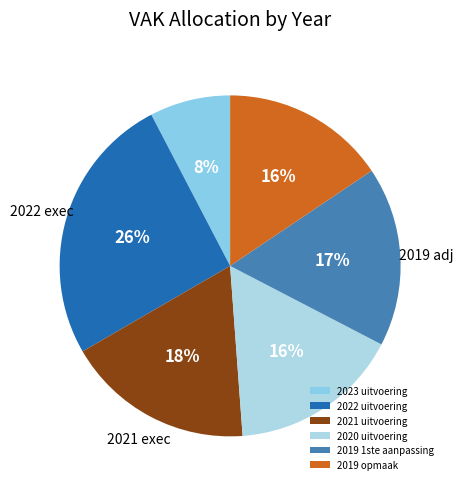

Is it true that 2022 uitvoering is 26% of the pie?

True